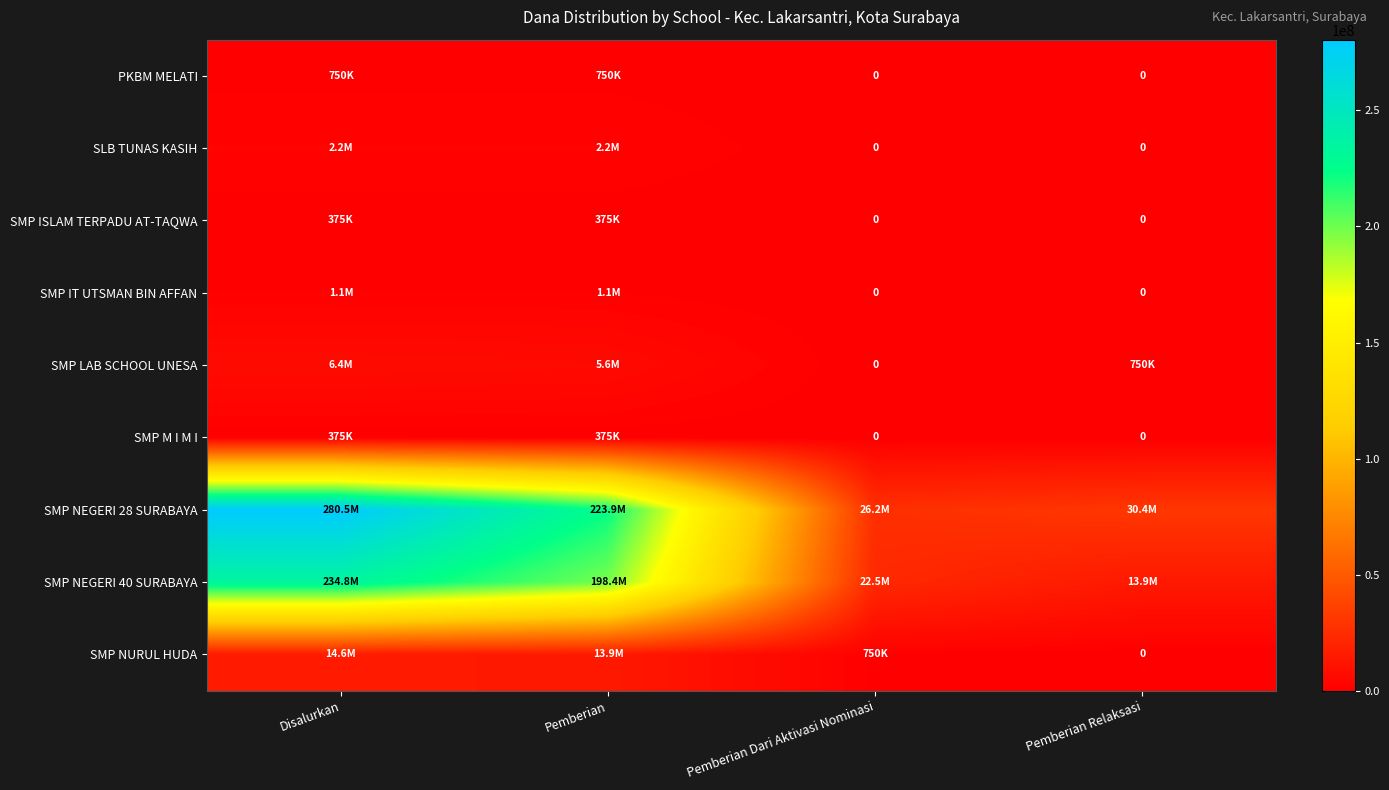

Which series has the largest range (max minus min)?

SMP NEGERI 28 SURABAYA